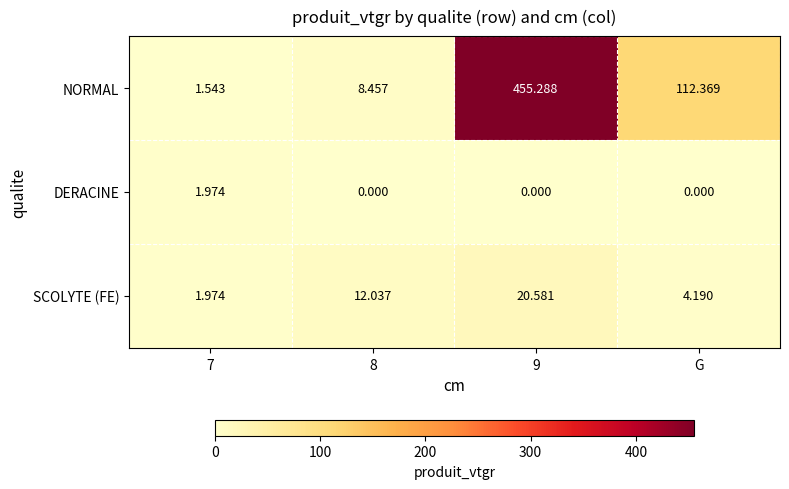

Rank the series at 9 from highest to lowest value.

NORMAL, SCOLYTE (FE), DERACINE